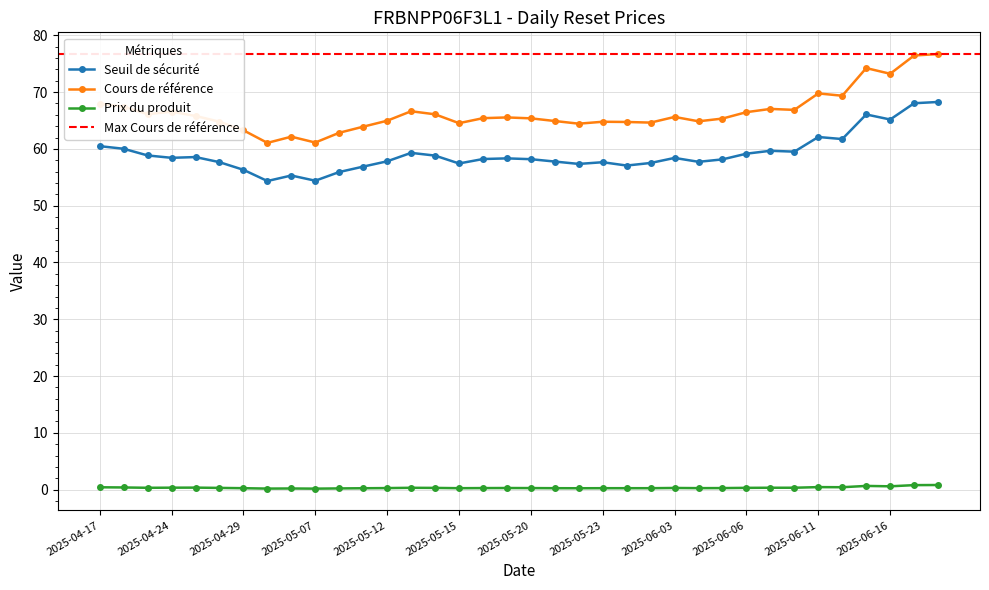

How many lines are shown in the chart?

3